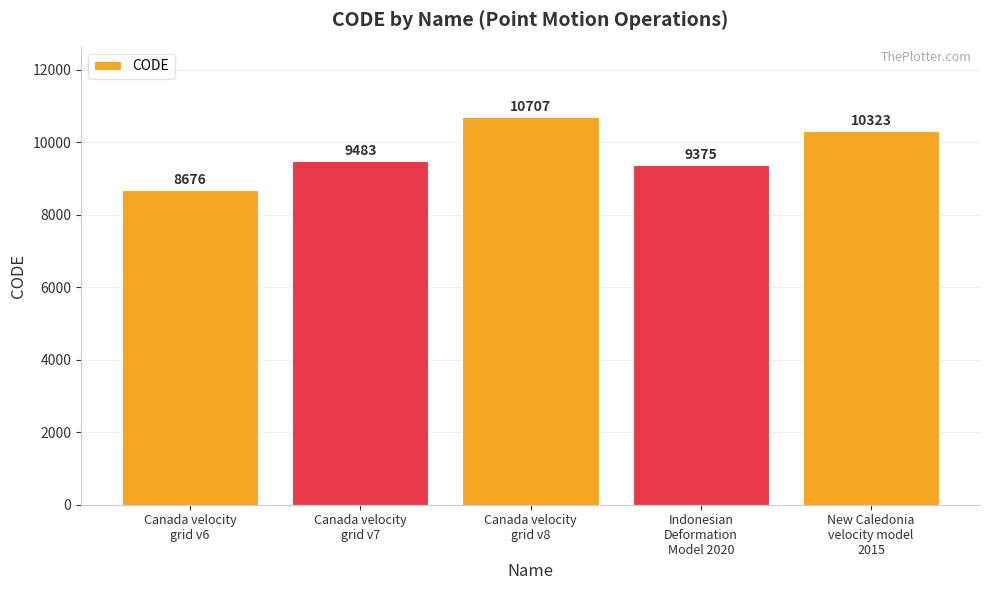

What is the label of the 1st bar from the right?

New Caledonia
velocity model
2015